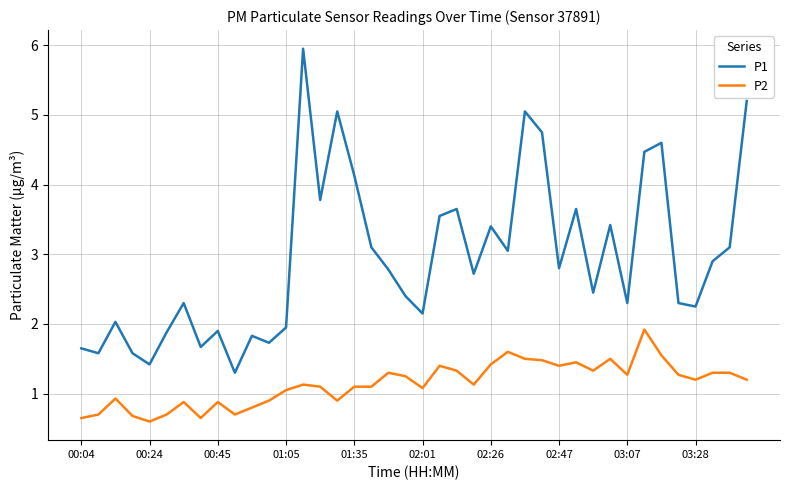

What is the greatest value displayed?

6.0